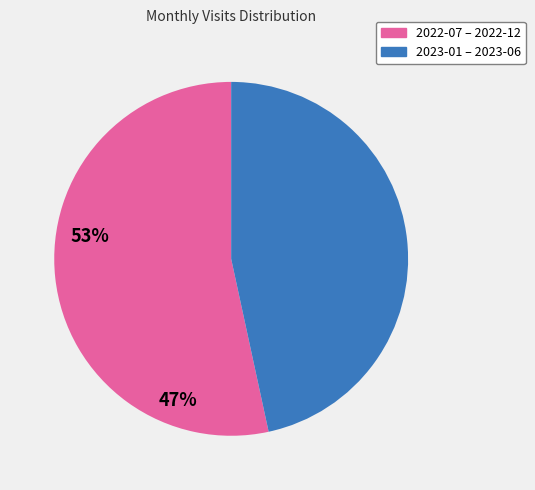

Is there a majority slice in this chart?

Yes